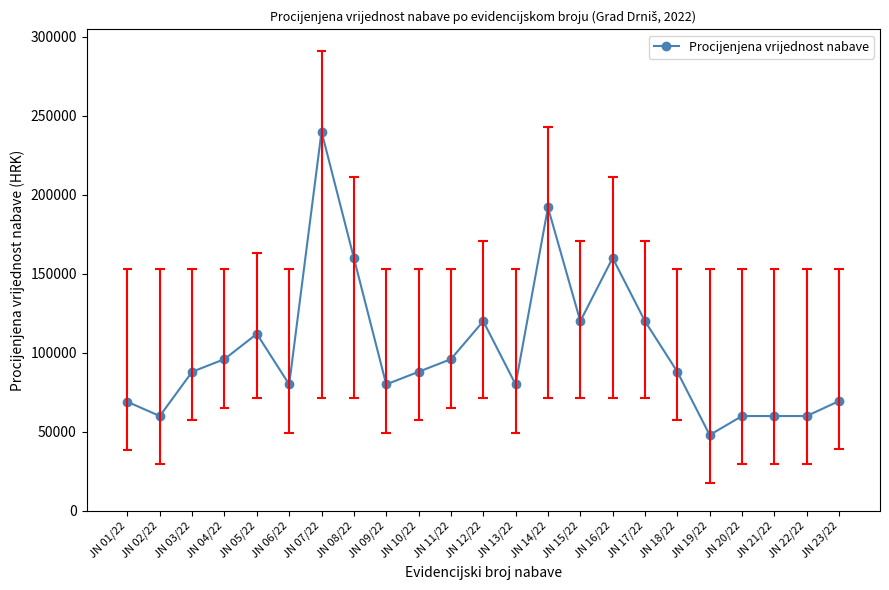

Where is the first local minimum?

JN 02/22